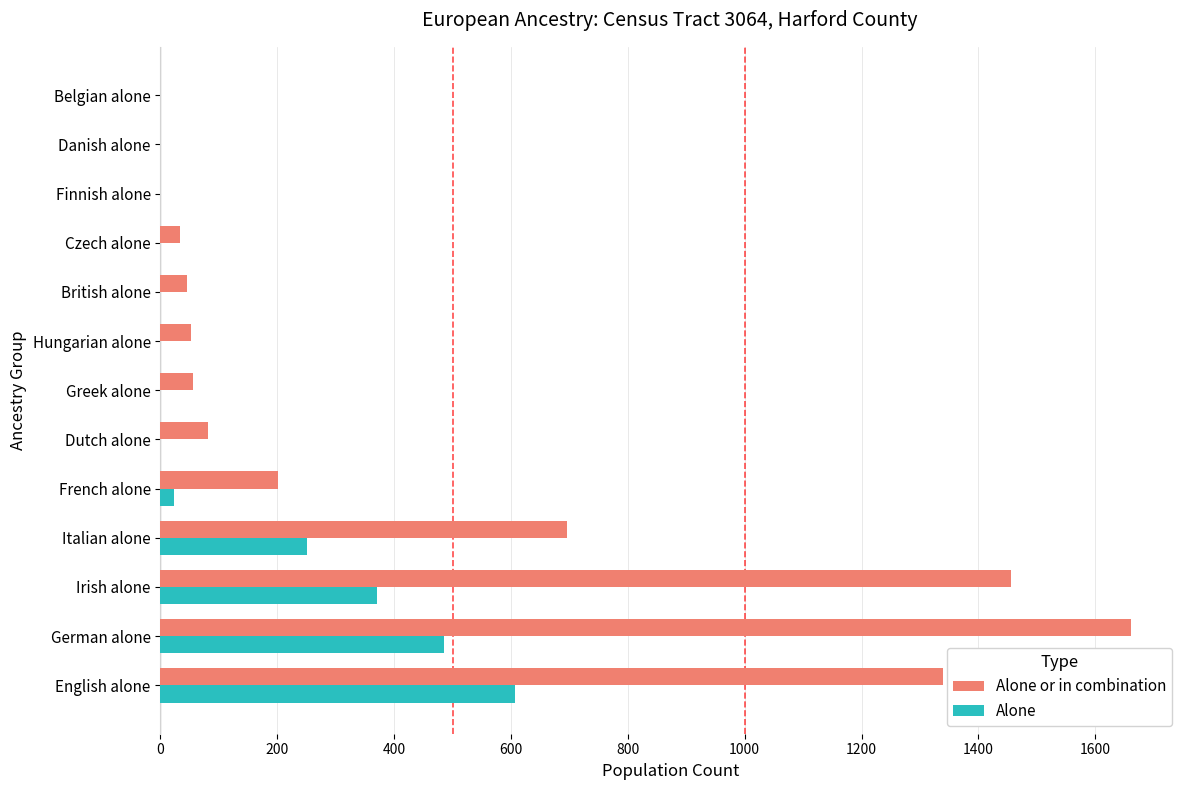

What is the highest value of the Alone series?

607